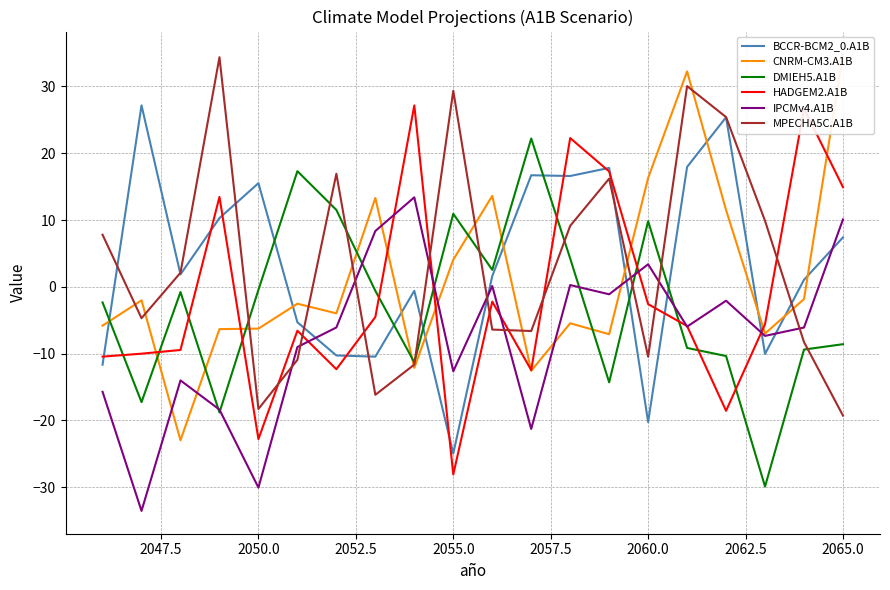

The value of BCCR-BCM2_0.A1B at 2050.0 is 15.5. True or false?

True